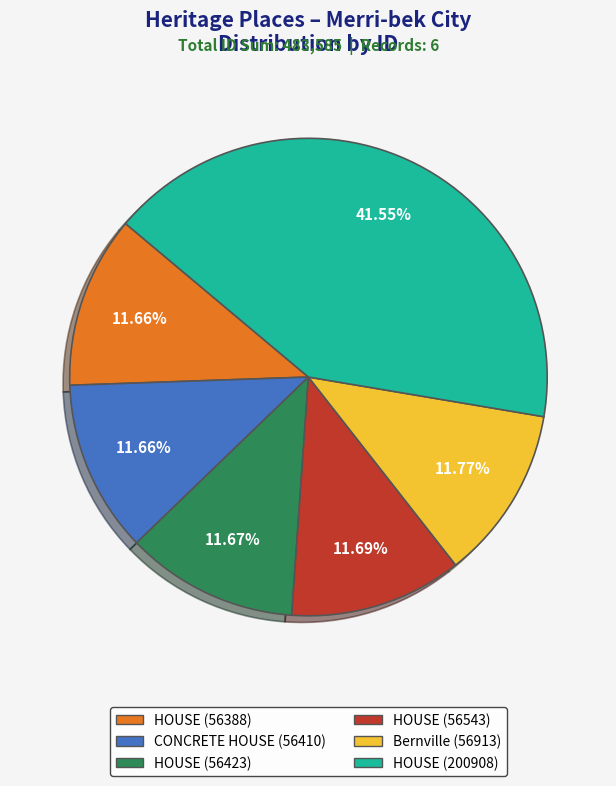

Is there any slice that represents more than half of the pie?

No